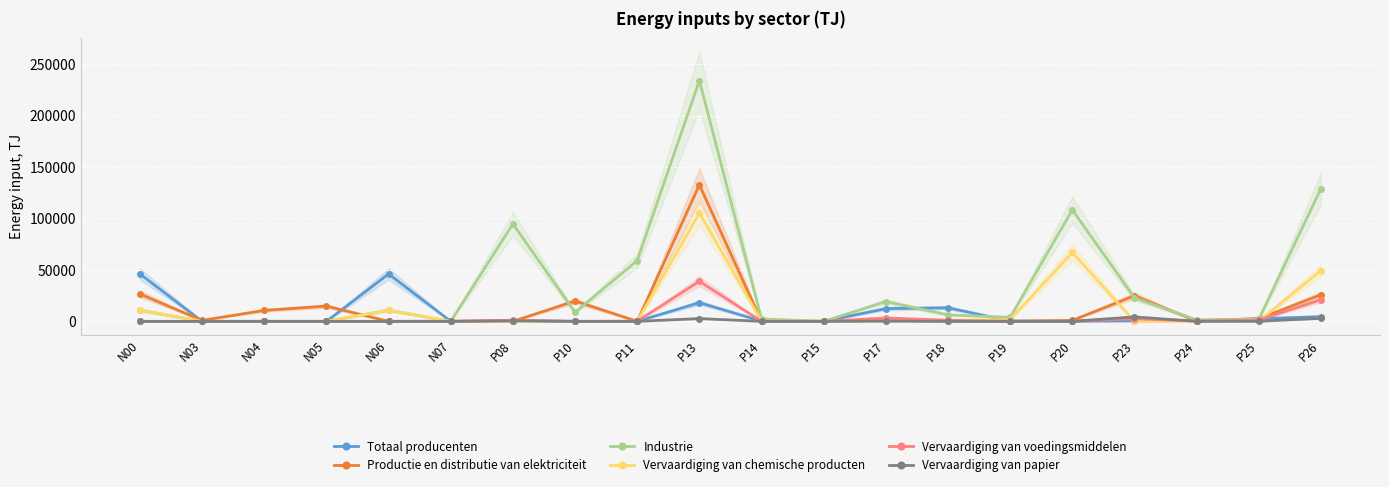

At which label is Vervaardiging van papier closest to 2171?

P13